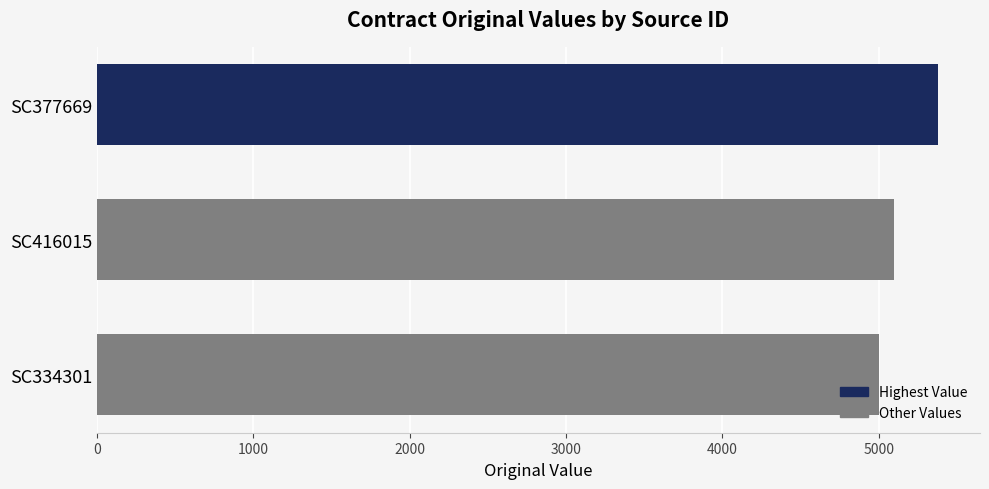

Is it true that the value at SC334301 is 5000?

True